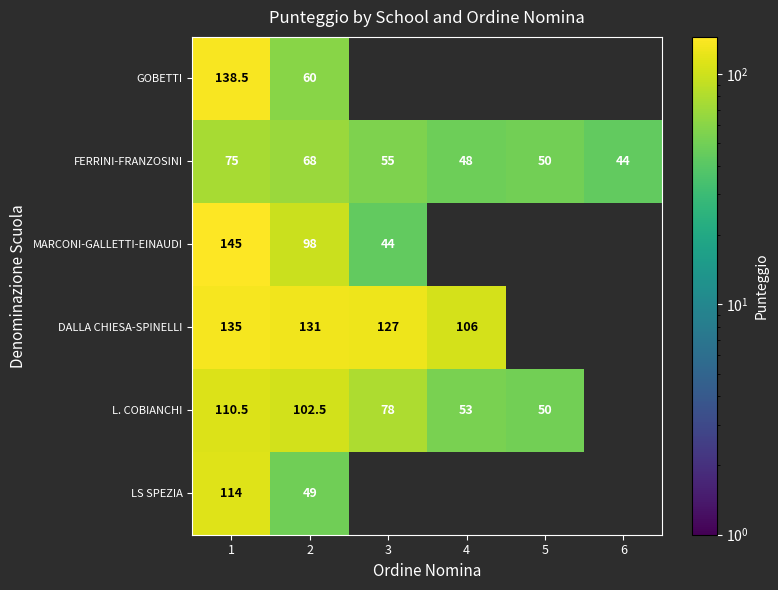

The value of FERRINI-FRANZOSINI at 2 is 68.0. True or false?

True